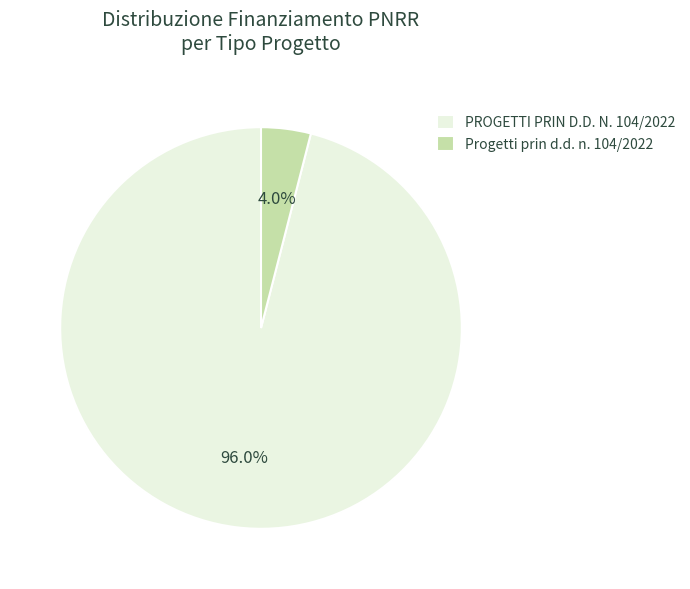

How many slices are in this pie chart?

2